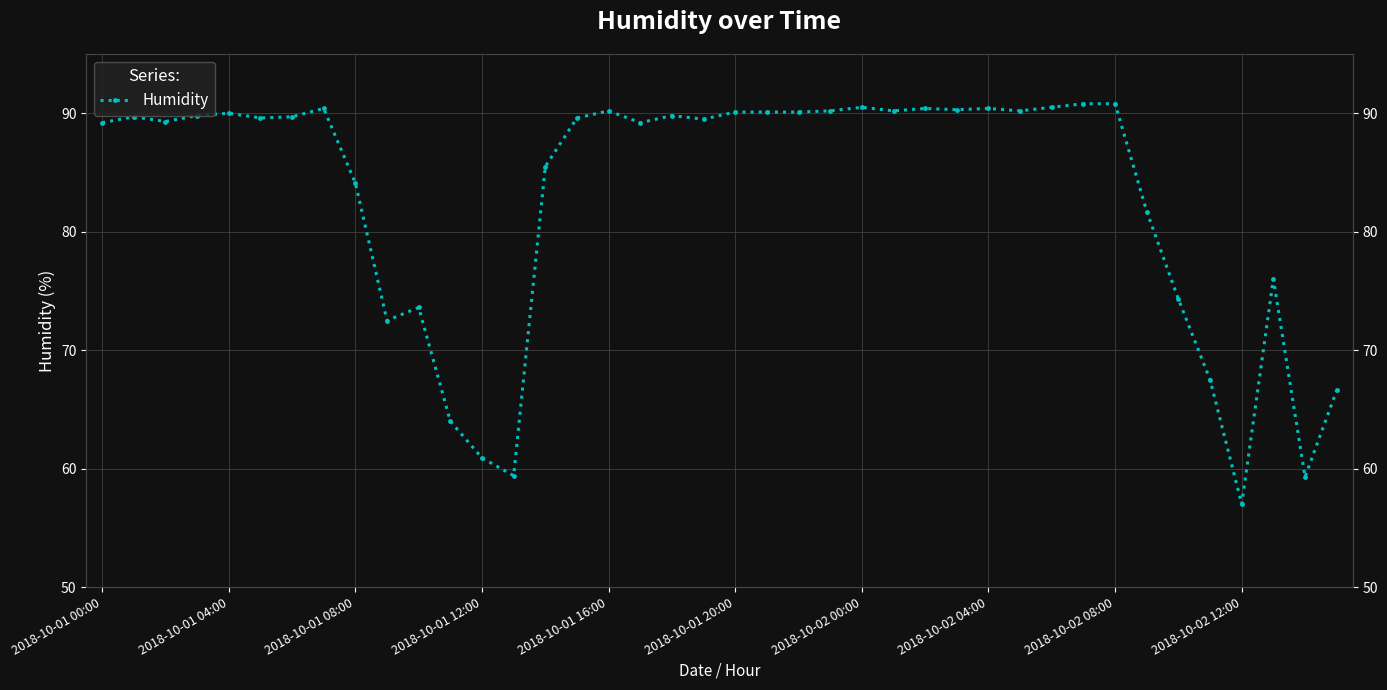

What is the difference between the second highest and second lowest values?

31.5